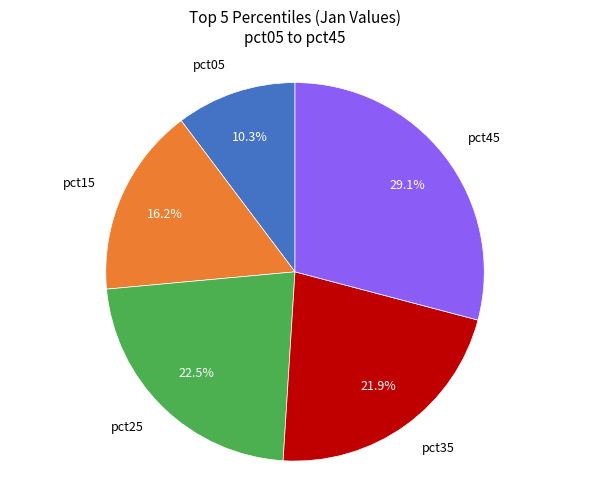

To the nearest percent, what is the difference between the pct15 and pct45 slice percentages?

13%